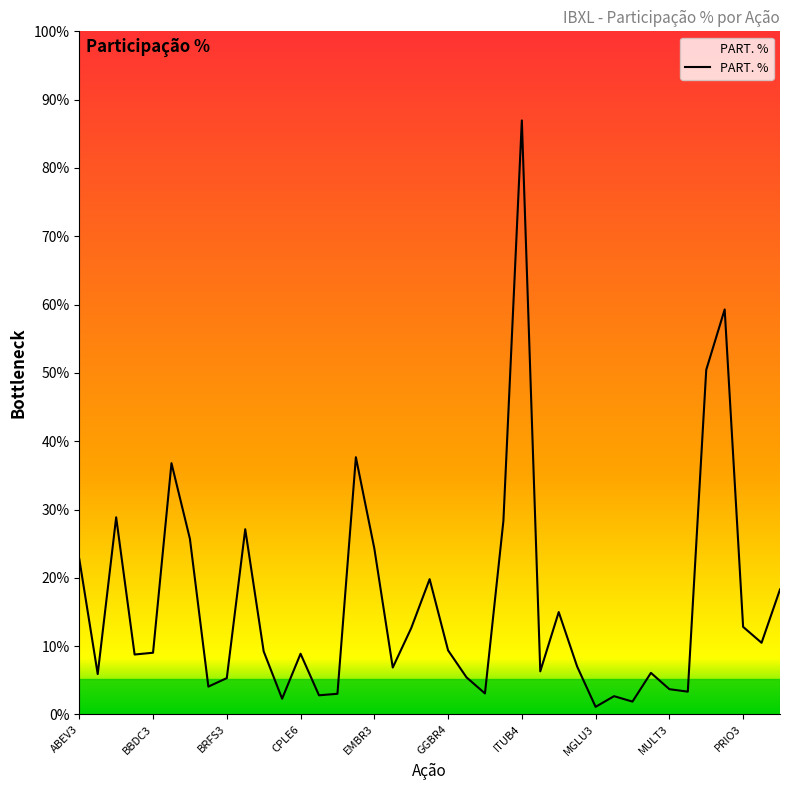

Does the chart have visible grid lines?

No